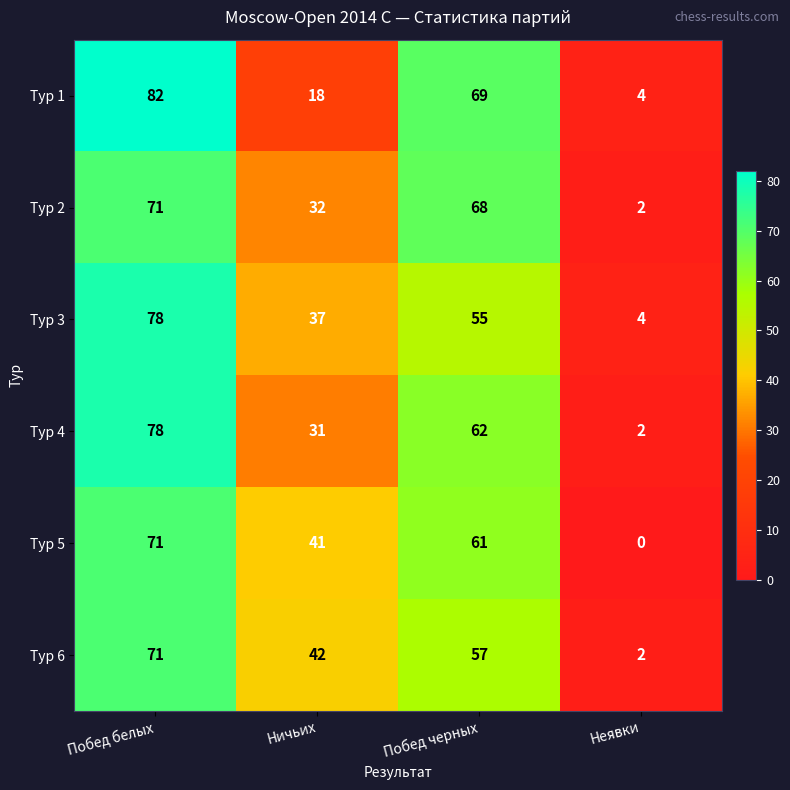

Reading right to left, list all the values displayed in this chart.

Тур 1: 4	69	18	82
Тур 2: 2	68	32	71
Тур 3: 4	55	37	78
Тур 4: 2	62	31	78
Тур 5: 0	61	41	71
Тур 6: 2	57	42	71